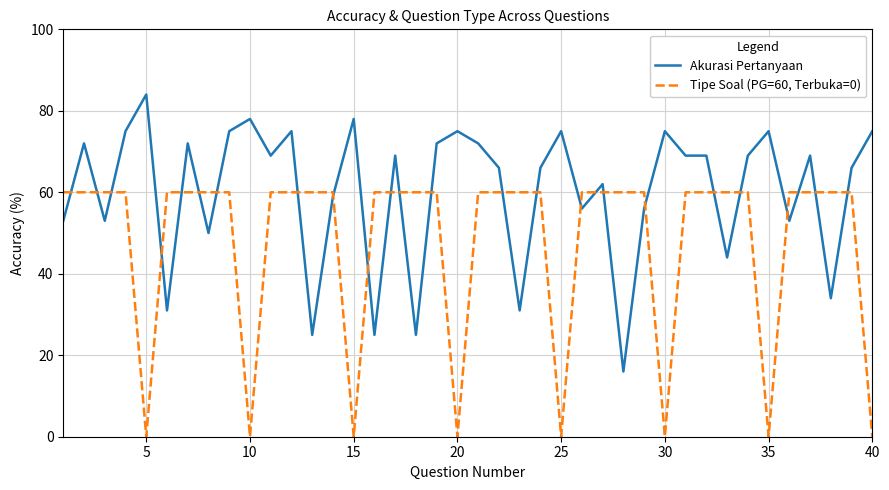

After their last crossing, which series has the higher values: Tipe Soal (PG=60, Terbuka=0) or Akurasi Pertanyaan?

Akurasi Pertanyaan